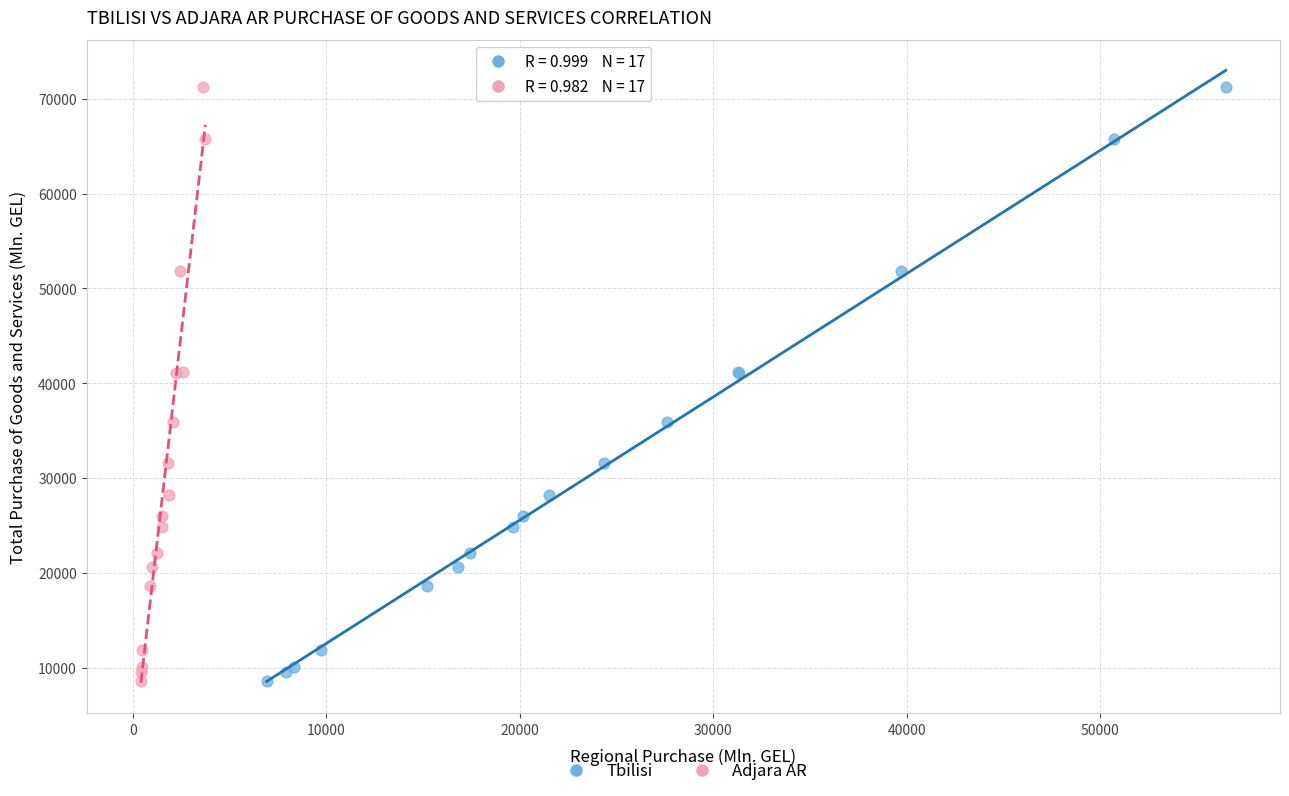

What are all the series names shown in the legend?

Tbilisi, Adjara AR